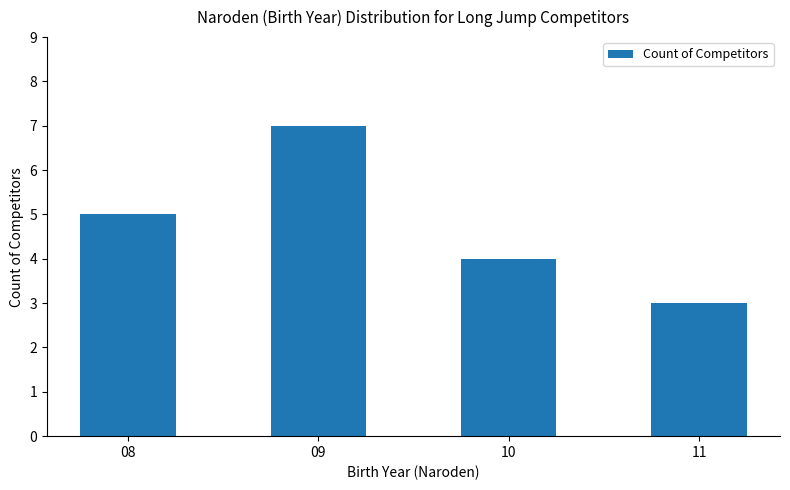

Reading left to right, transcribe all the data shown in this chart.

5	7	4	3